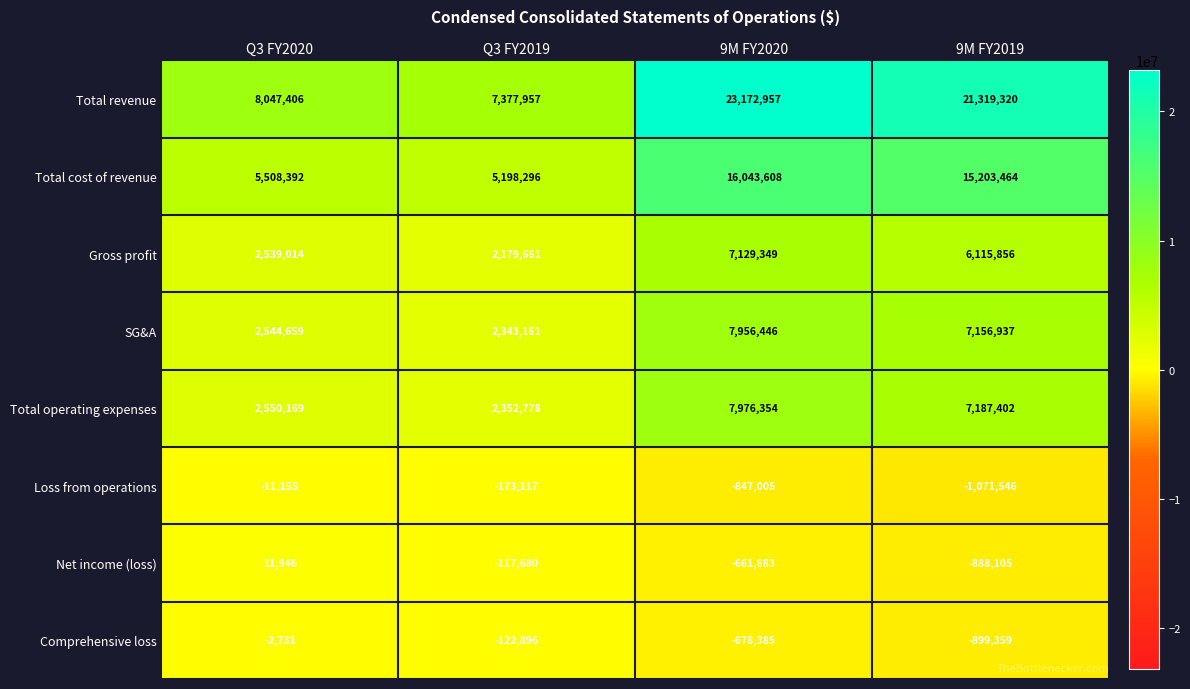

List the labels in order of Loss from operations value, smallest first.

9M FY2019, 9M FY2020, Q3 FY2019, Q3 FY2020